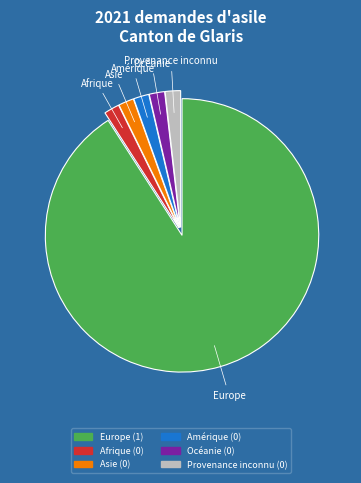

What is the majority slice?

Europe